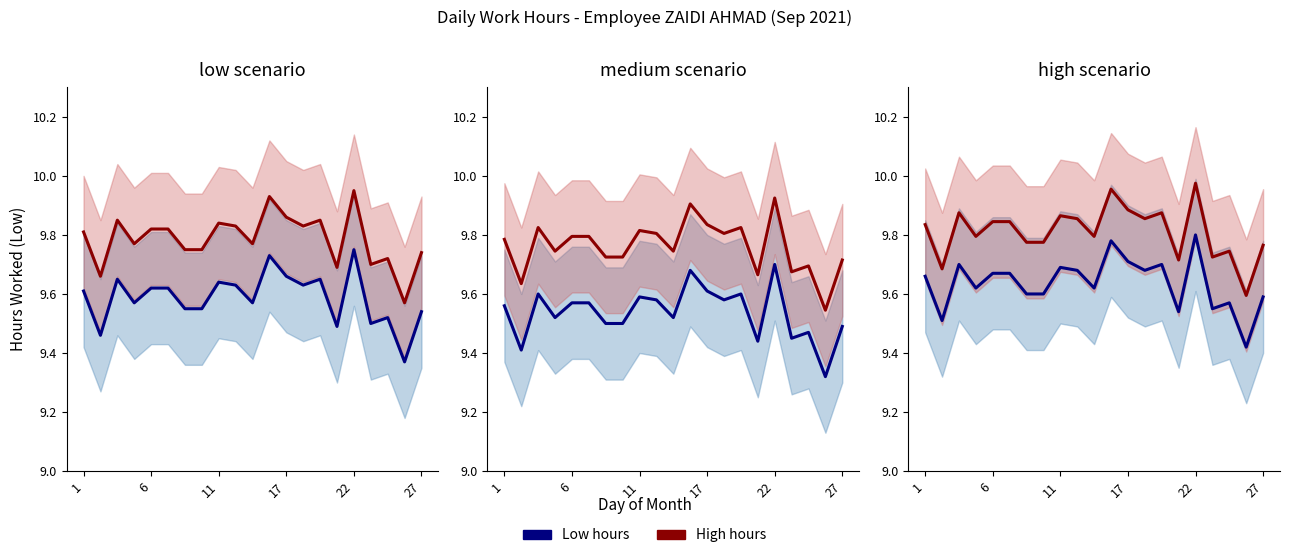

How many Low values are between 9 and 10?

21